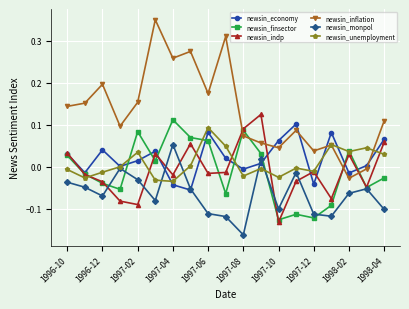

Does the chart have visible grid lines?

Yes